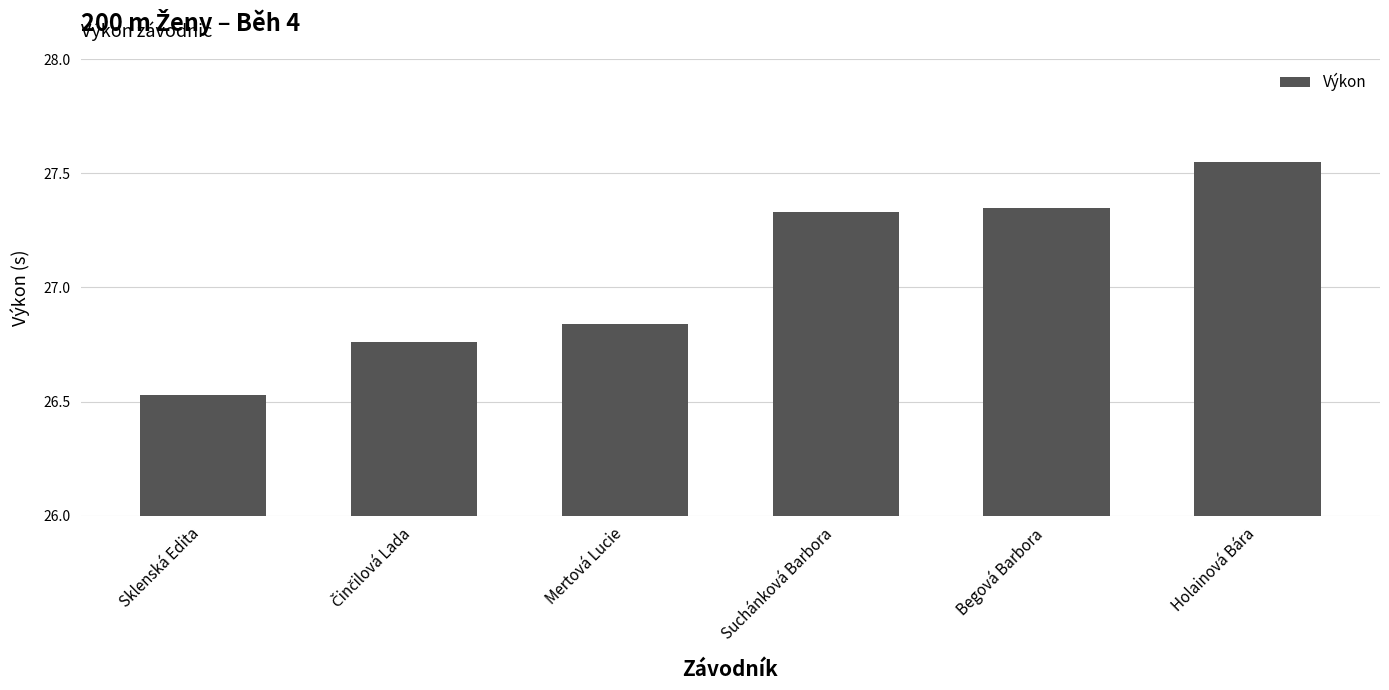

Which label corresponds to the largest value in the chart?

Holainová Bára